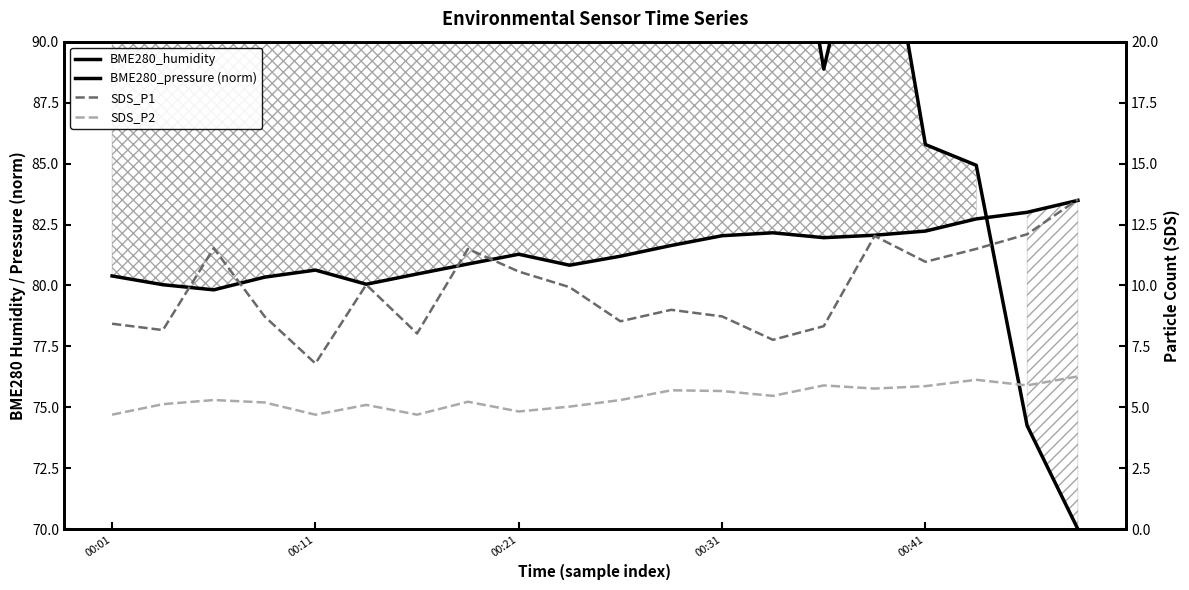

What is the spread (max minus min) of values at 18?

77.1